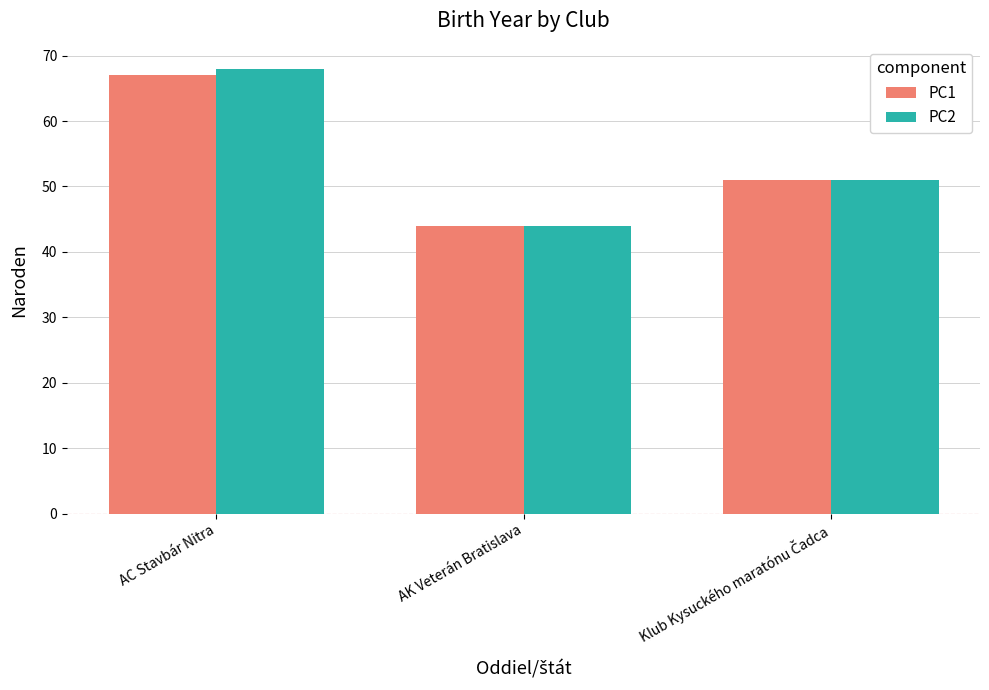

Reading left to right, extract all data points from this chart.

PC1: 67	44	51
PC2: 68	44	51